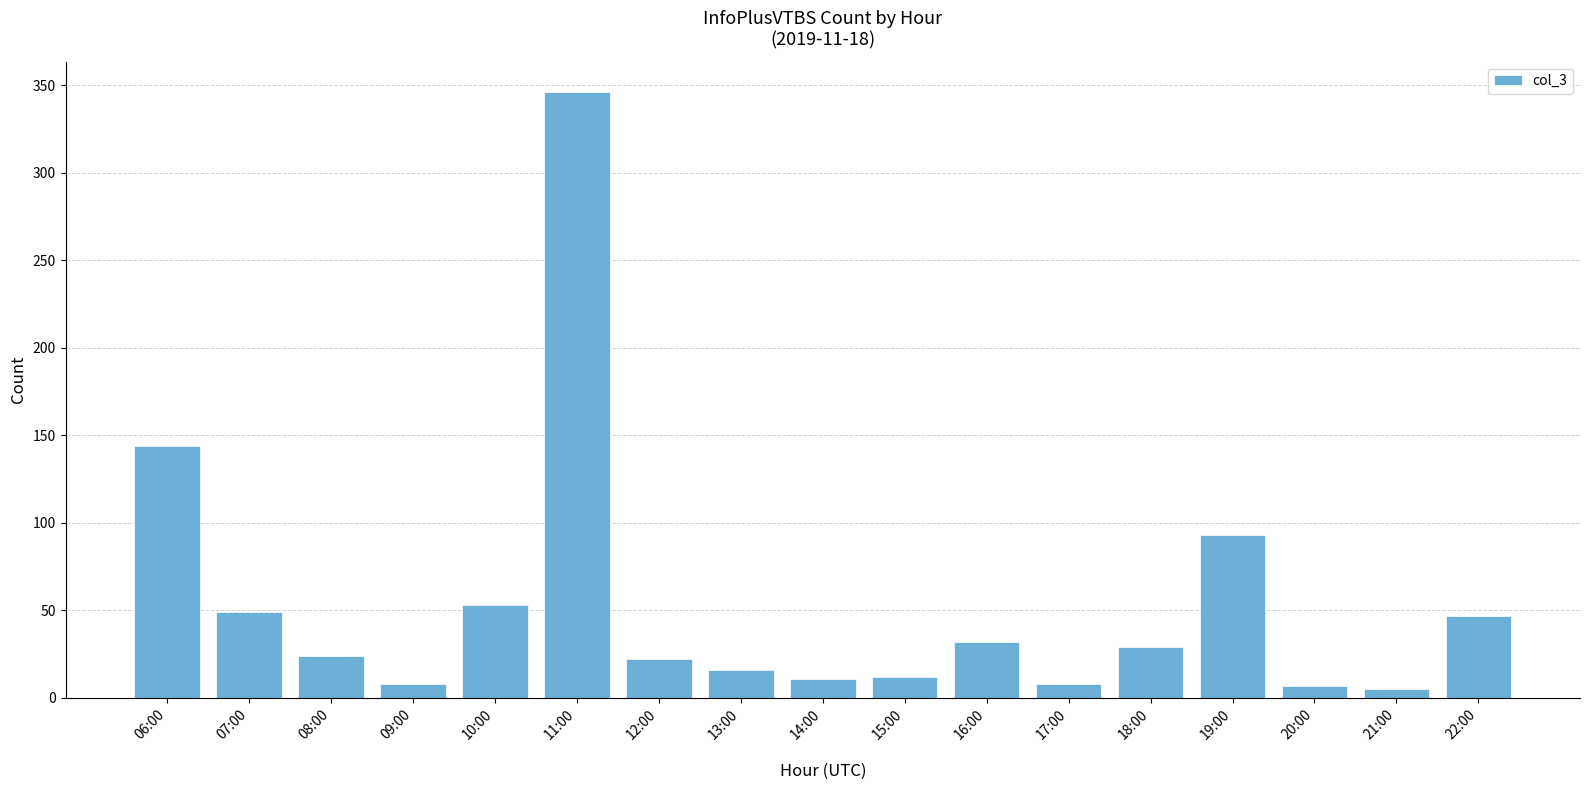

At which label is the value closest to 175?

06:00